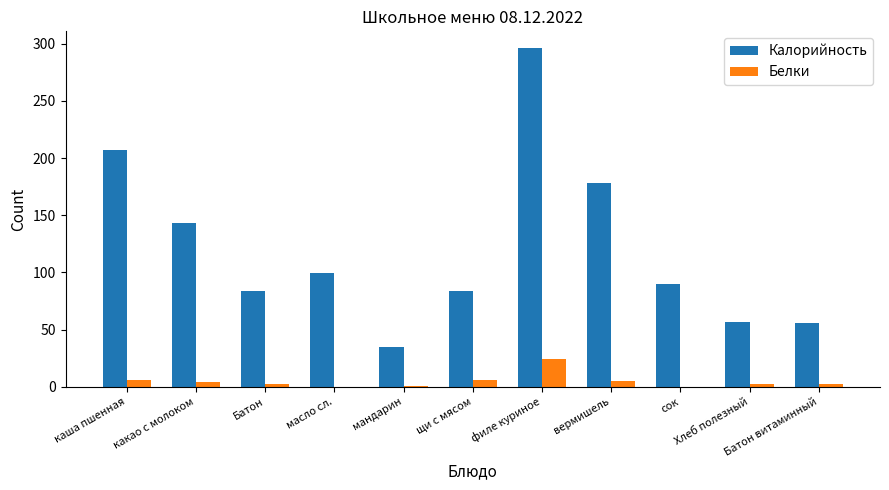

What is the maximum value shown in the chart?

296